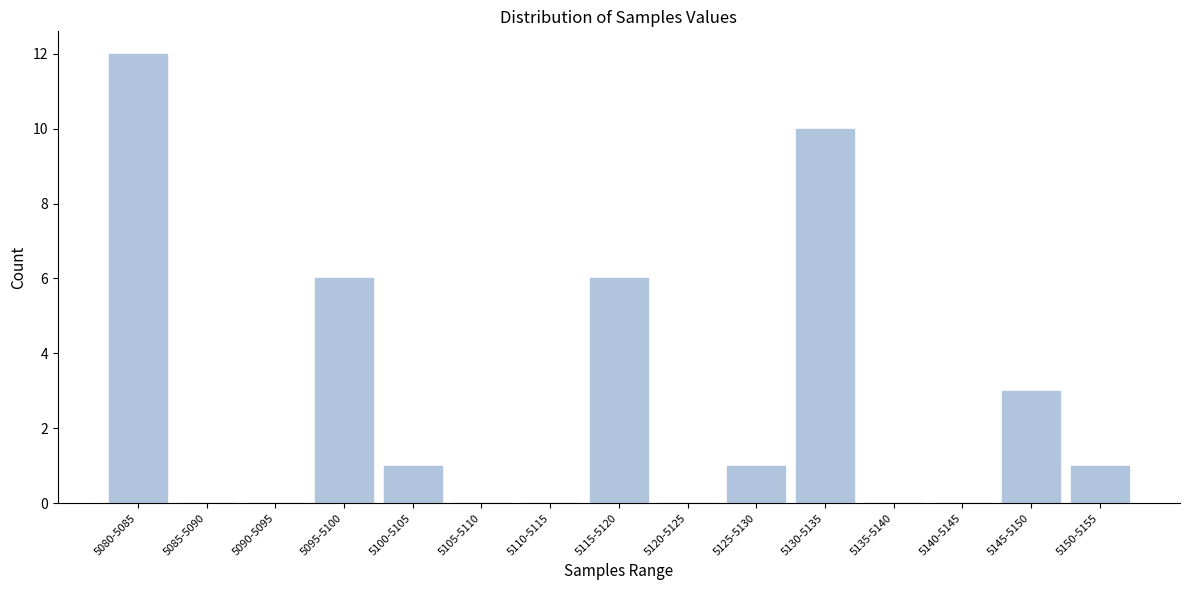

Reading left to right, list all the values displayed in this chart.

5080-5085=12	5085-5090=0	5090-5095=0	5095-5100=6	5100-5105=1	5105-5110=0	5110-5115=0	5115-5120=6	5120-5125=0	5125-5130=1	5130-5135=10	5135-5140=0	5140-5145=0	5145-5150=3	5150-5155=1